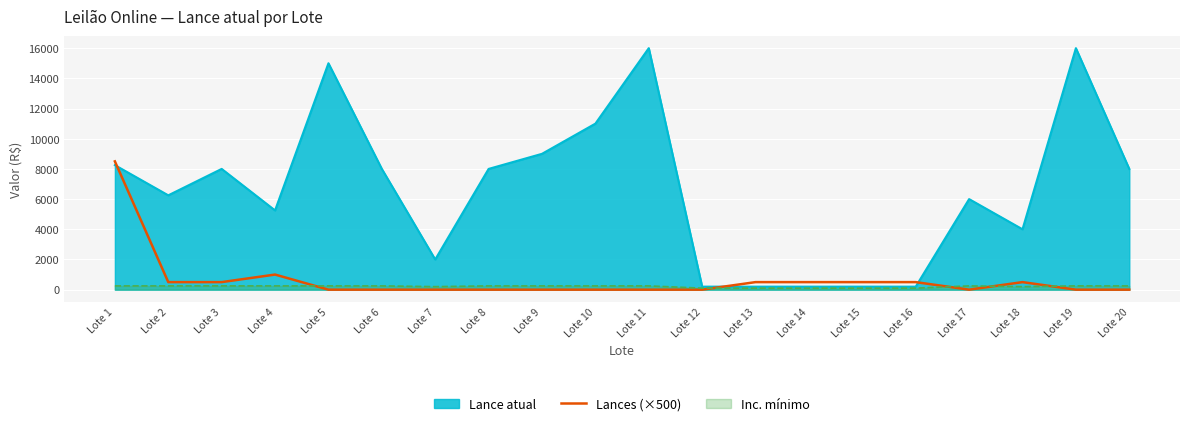

Which series has the largest total across all categories?

Lance atual